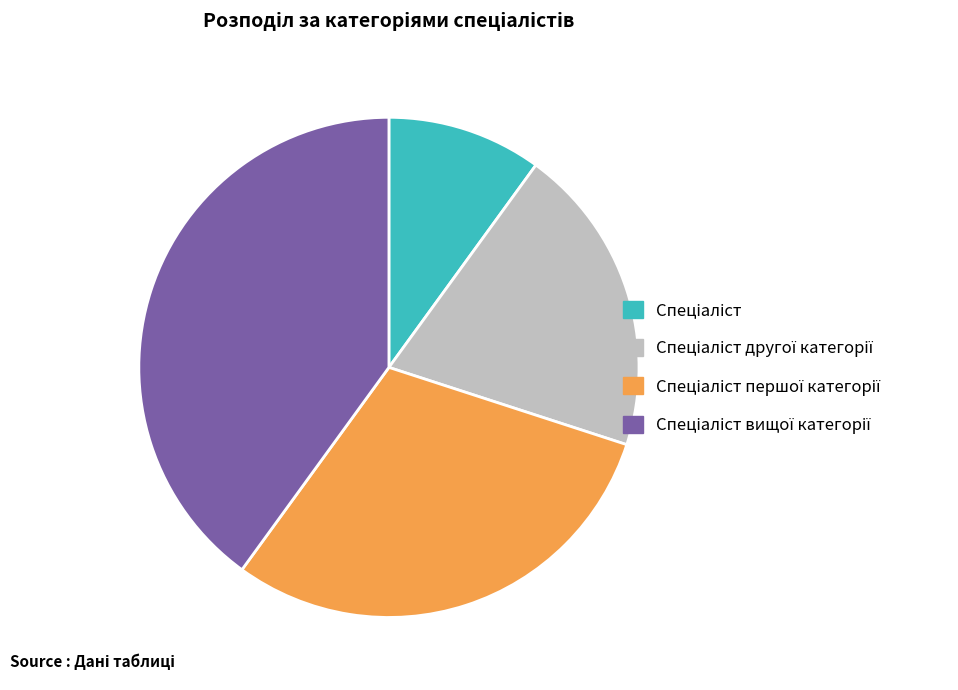

Is there a majority slice in this chart?

No